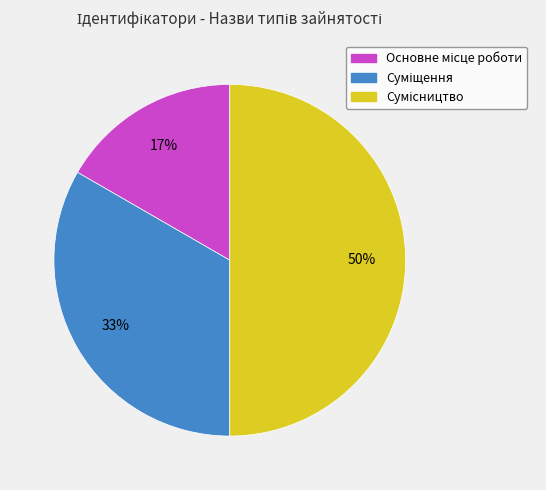

To the nearest percent, what is the difference between the largest and smallest slice percentages?

33%